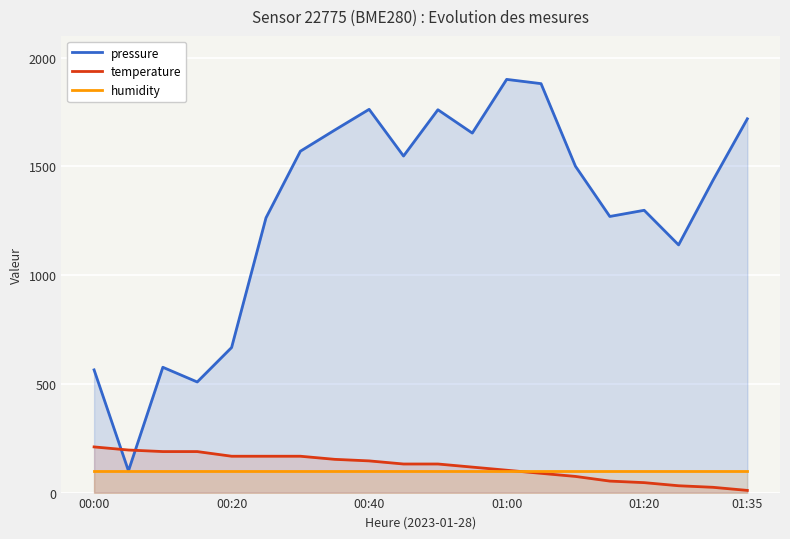

What is the maximum value for humidity?

100.0